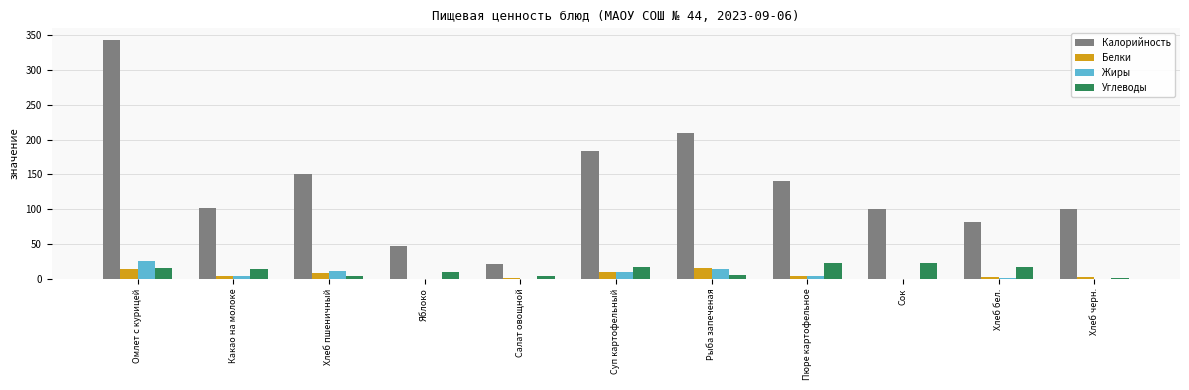

How many distinct data groups are displayed?

4